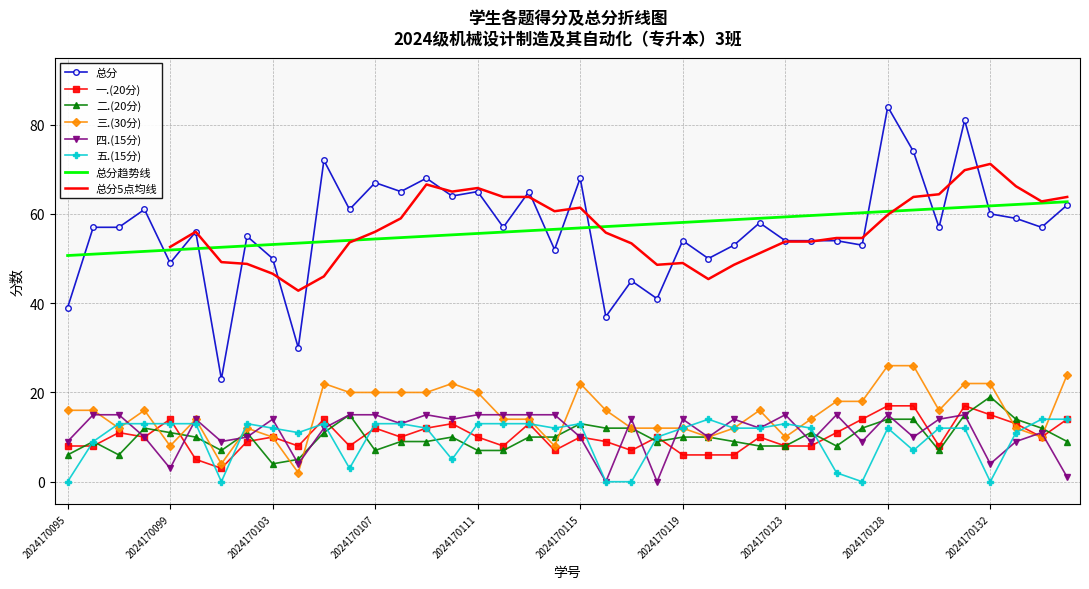

Does the chart have visible grid lines?

Yes